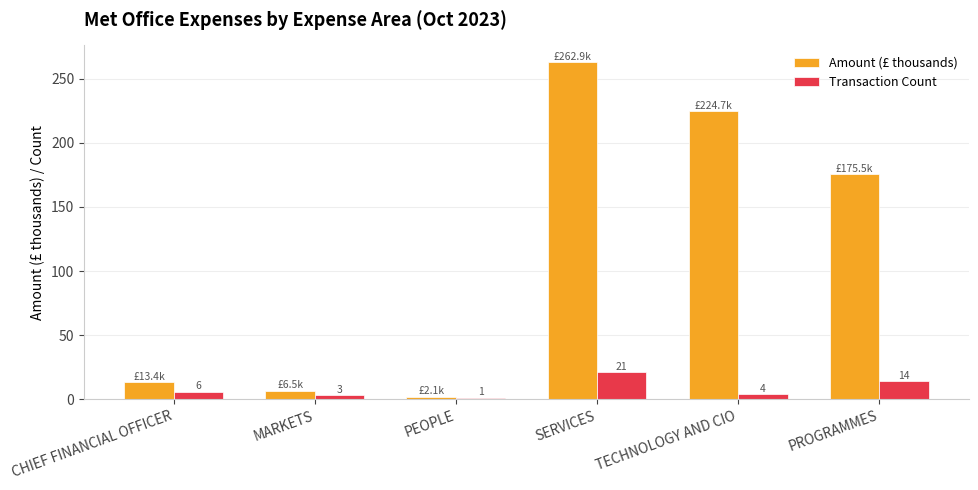

At which label is Transaction Count closest to 11?

PROGRAMMES